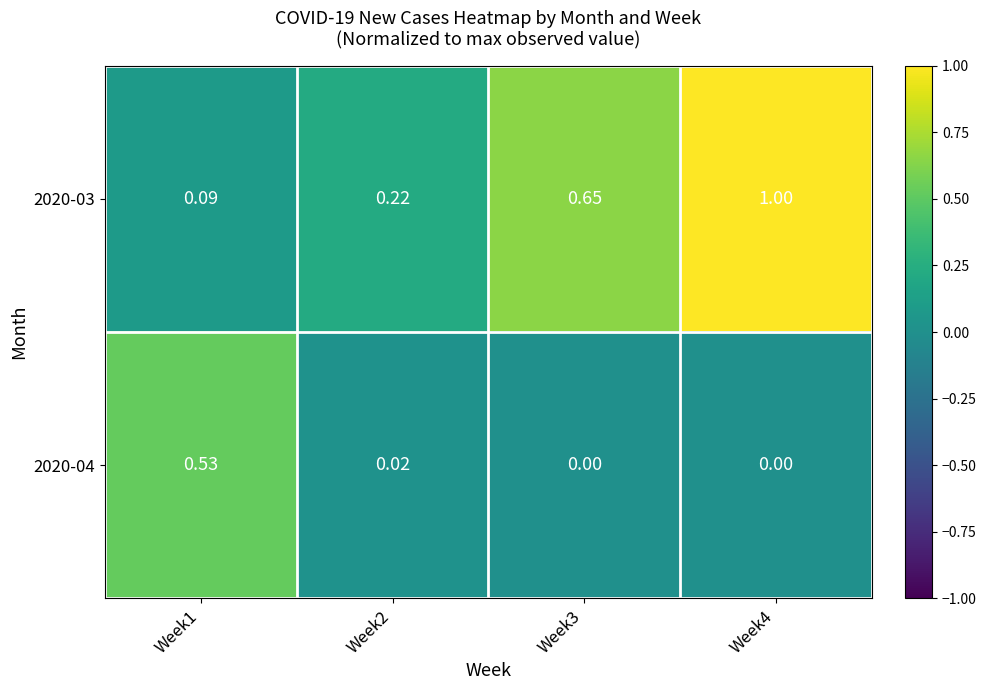

Count the number of categories in the chart.

4